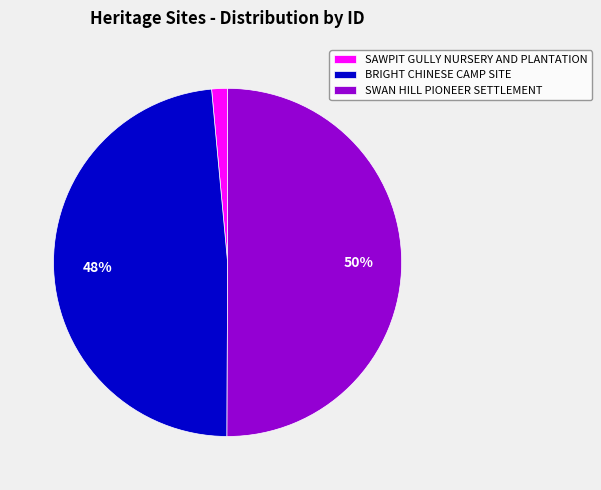

Does BRIGHT CHINESE CAMP SITE represent more than half of the total?

No